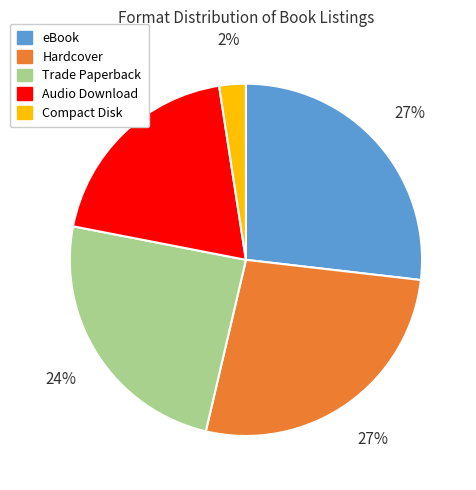

Is there any slice that represents more than half of the pie?

No